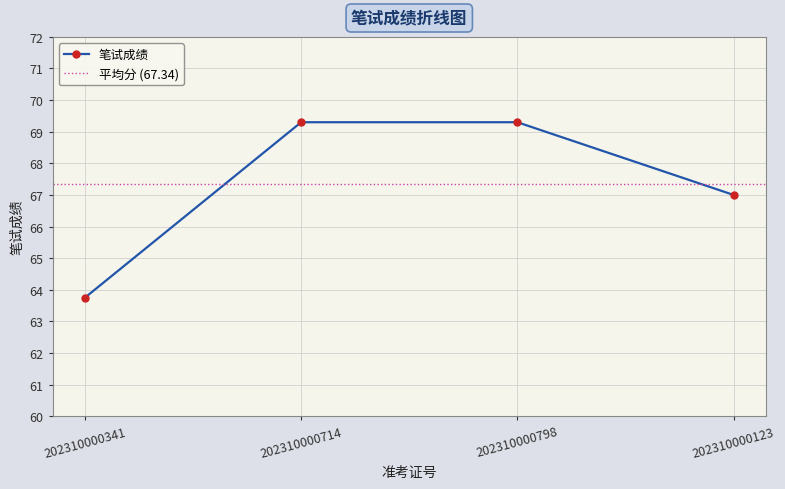

What is the smallest value displayed?

63.8